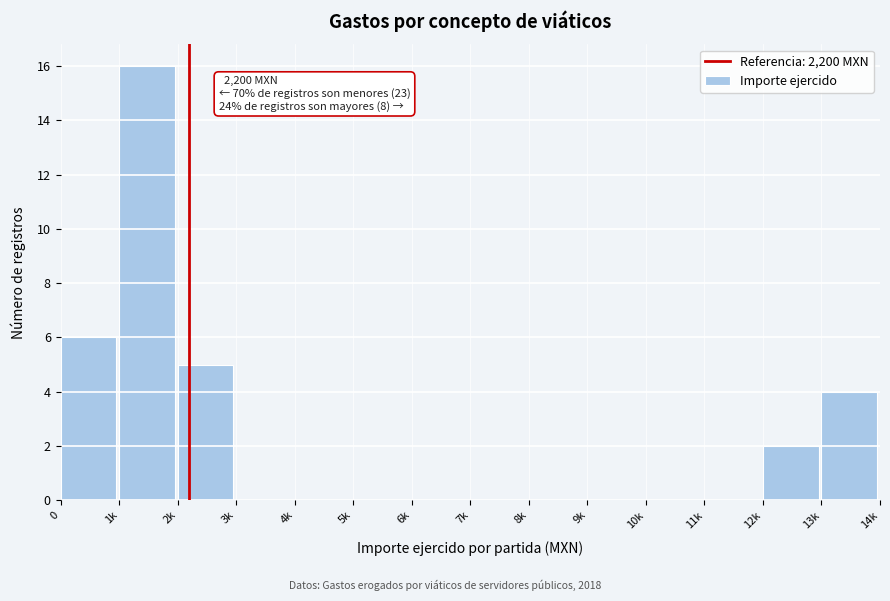

Reading left to right, transcribe all the data shown in this chart.

0=6	1k=16	2k=5	3k=0	4k=0	5k=0	6k=0	7k=0	8k=0	9k=0	10k=0	11k=0	12k=2	13k=4